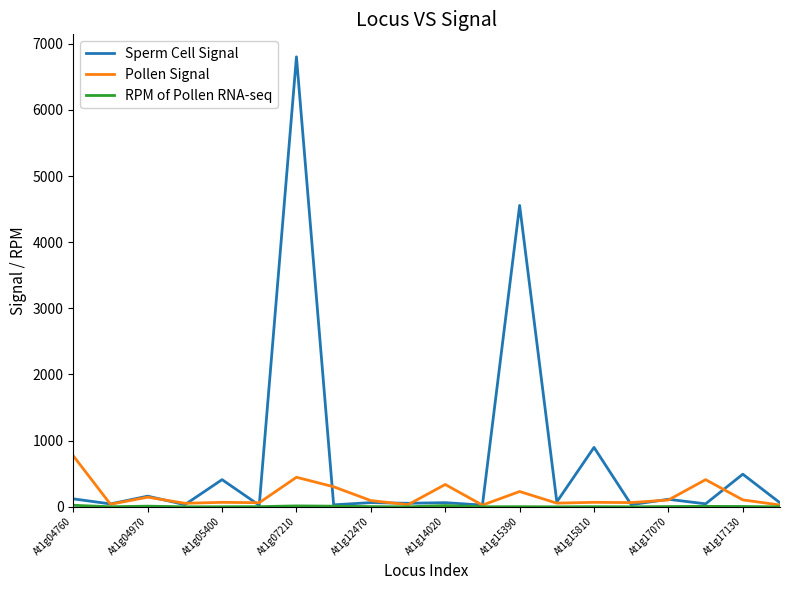

What is the greatest value displayed?

6802.2